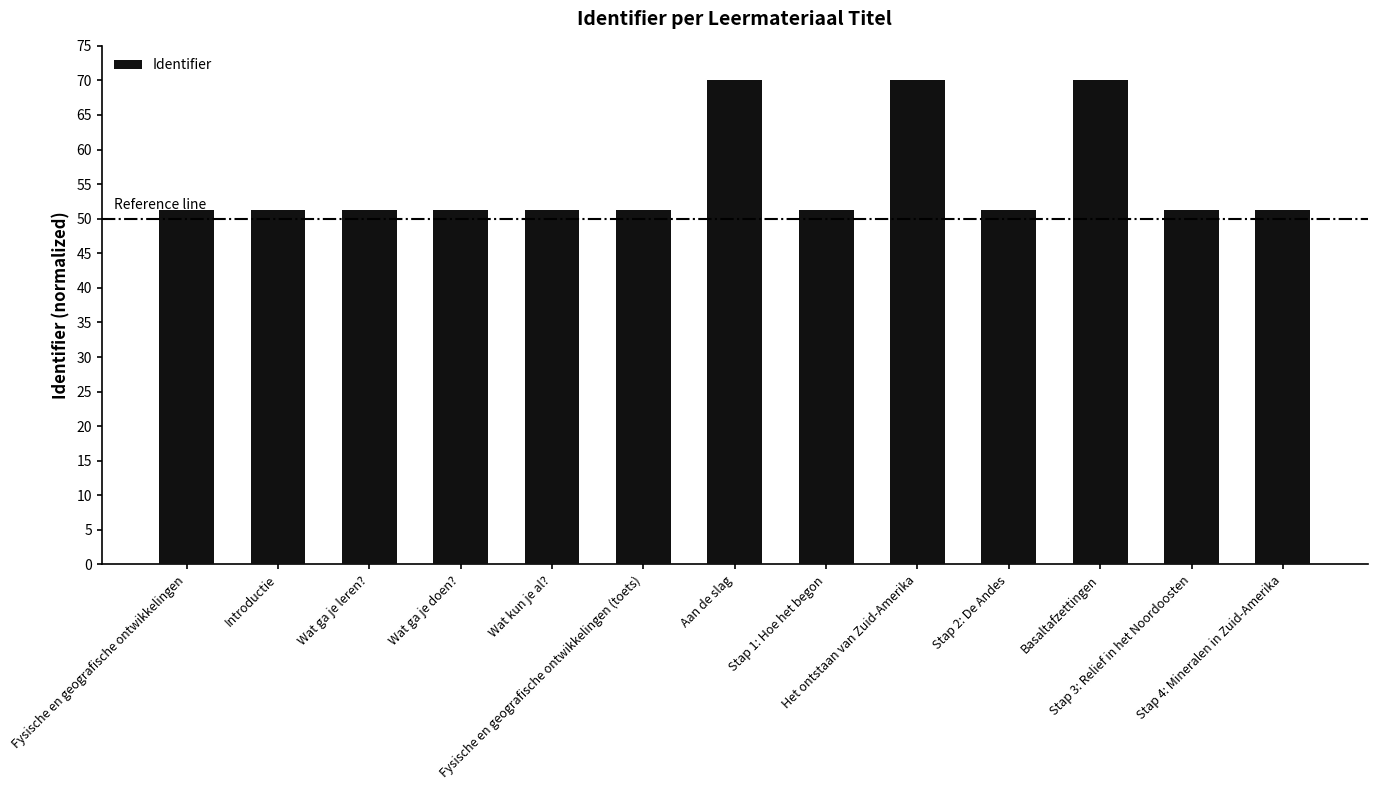

The value at Aan de slag is 23.4. True or false?

False